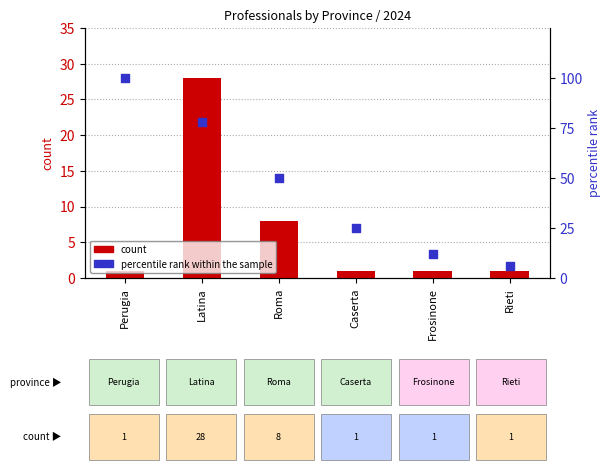

Which series reaches the minimum Y coordinate?

count